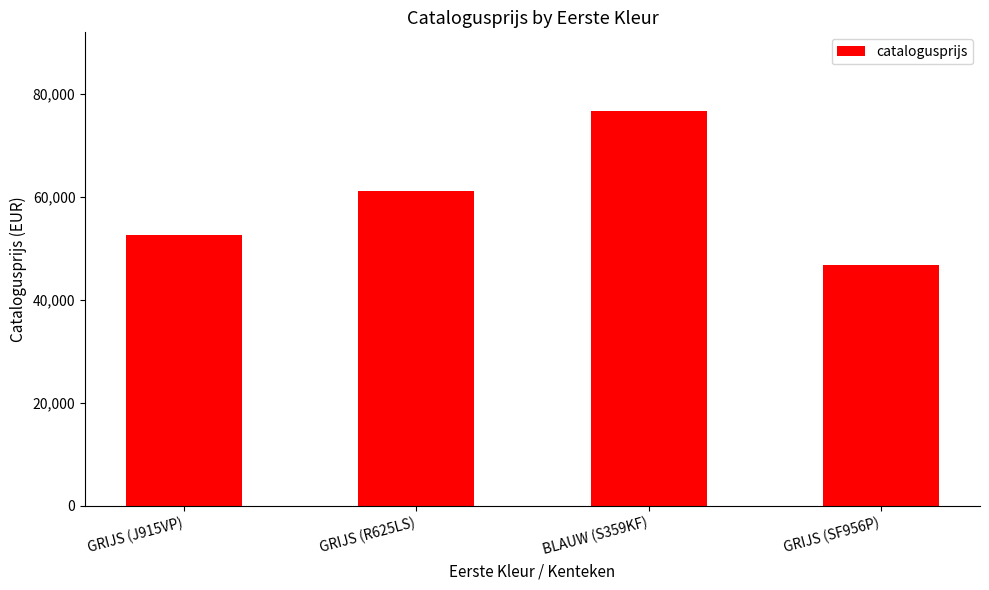

What is the difference between the maximum and minimum values?

29829